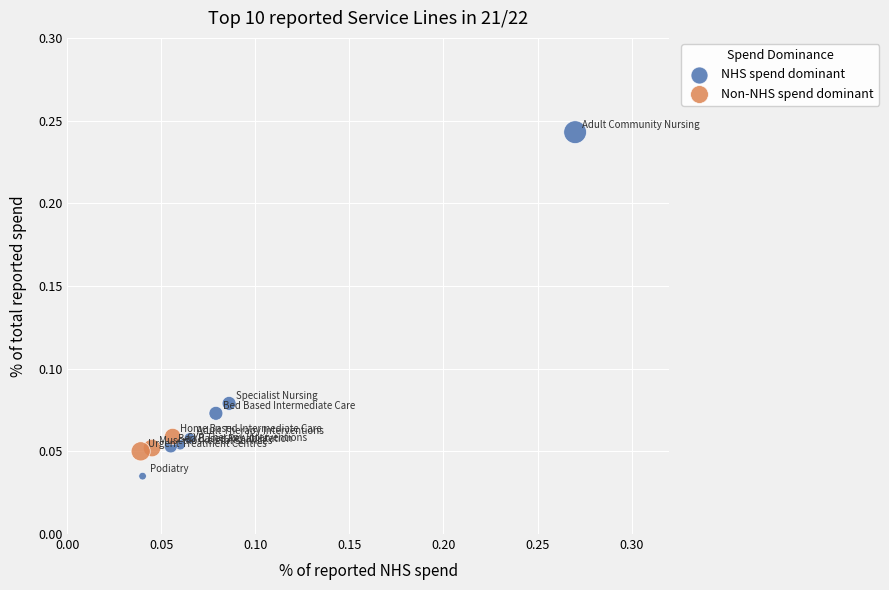

Which series reaches the maximum Y coordinate?

NHS spend dominant